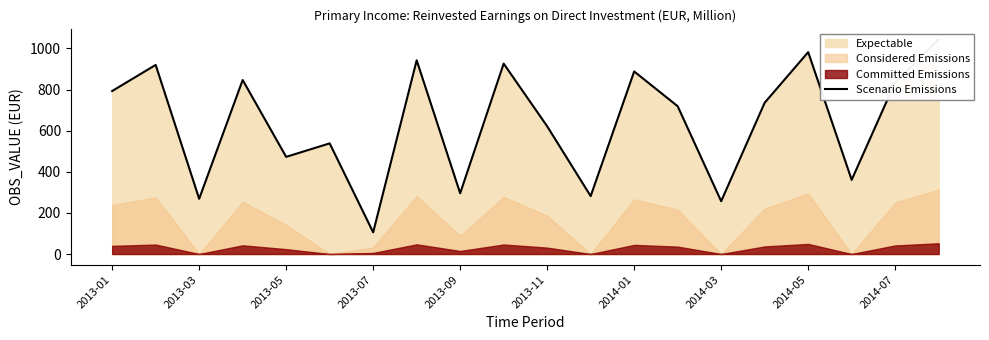

How many values are below 736?

10